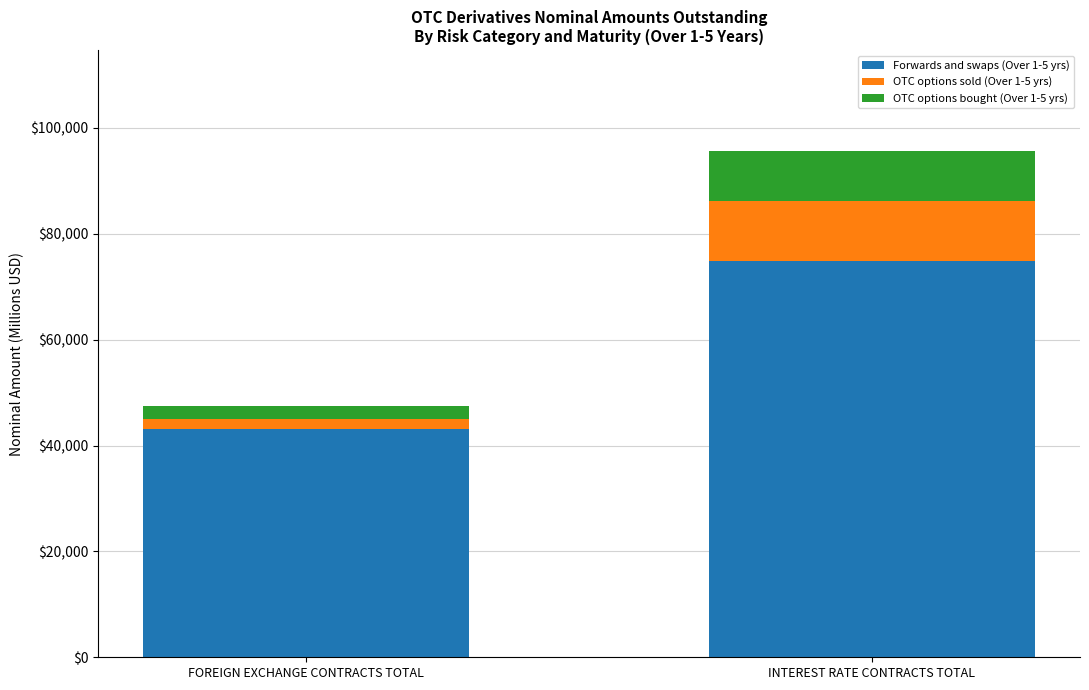

Is it true that Forwards and swaps (Over 1-5 yrs) equals 43064.5 at FOREIGN EXCHANGE CONTRACTS TOTAL?

True